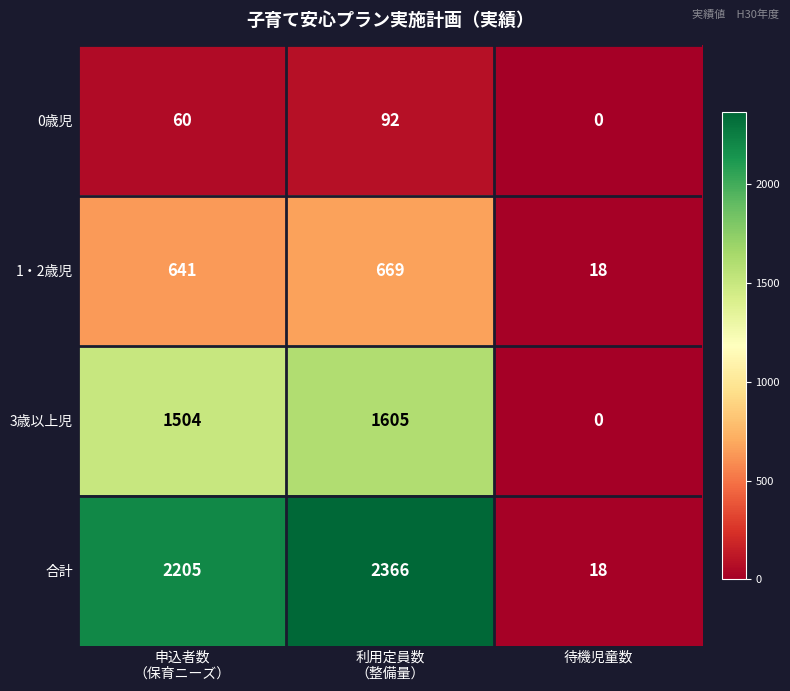

Reading left to right, transcribe all the data shown in this chart.

0歳児: 60	92	0
1・2歳児: 641	669	18
3歳以上児: 1504	1605	0
合計: 2205	2366	18